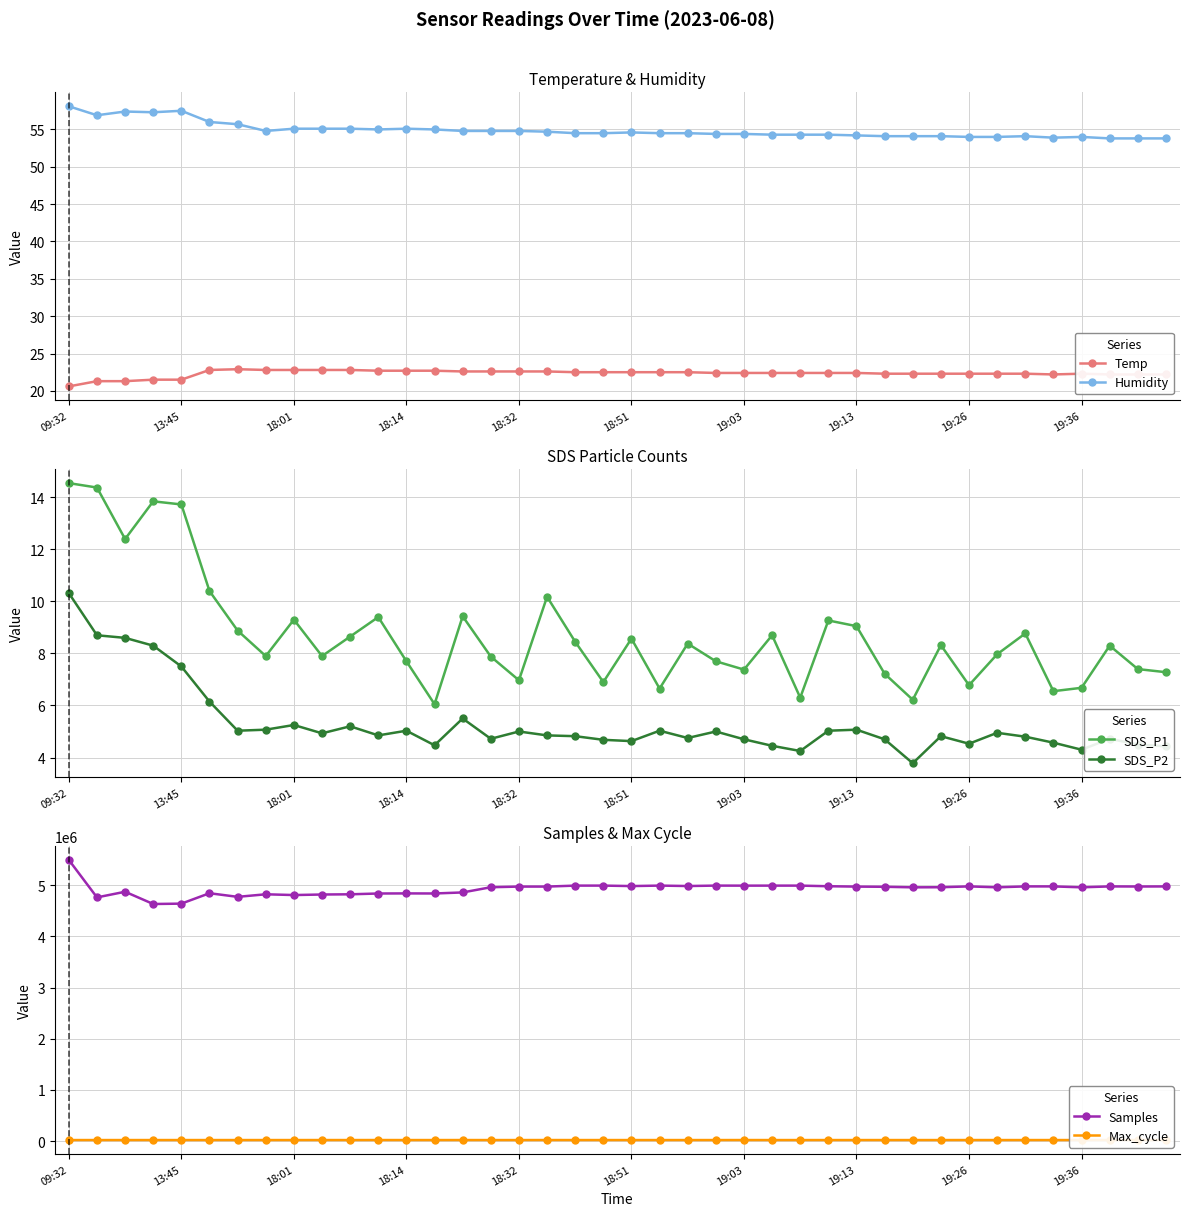

What is the sum of all Humidity values?

2195.4